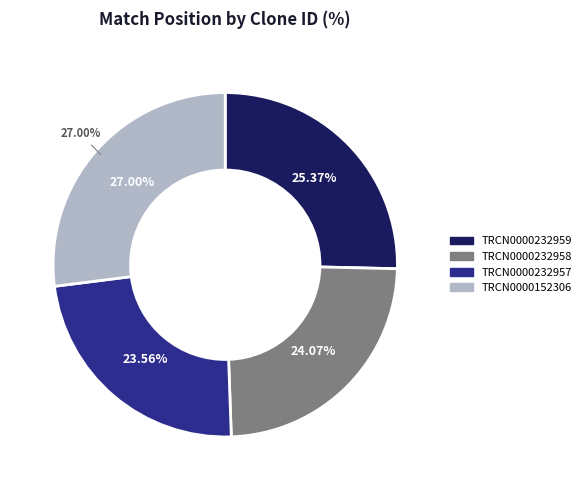

To the nearest percent, what portion does TRCN0000232957 represent?

24%